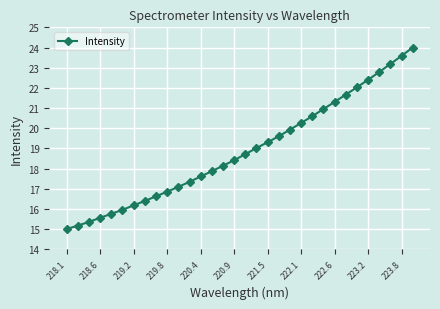

What is the difference between the second highest and minimum values?

8.6